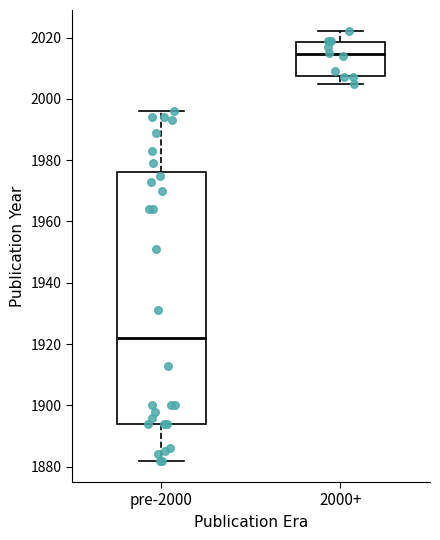

Reading left to right, transcribe this box plot: for each box, give where its median line is, the range the box spans, and where its two whiskers end, as read against the y-axis. The values are not printed on the chart, so give them approximately, as read against the axis.

pre-2000: median 1922, box 1894 to 1976, whiskers 1882 to 1996
2000+: median 2014, box 2008 to 2018, whiskers 2006 to 2022